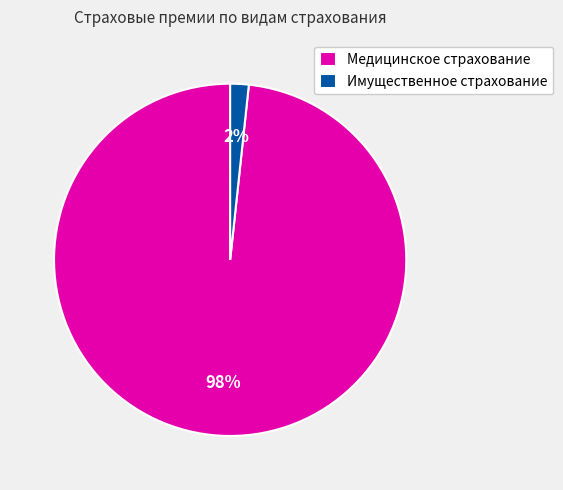

To the nearest percent, what percentage of the pie is Имущественное страхование?

2%